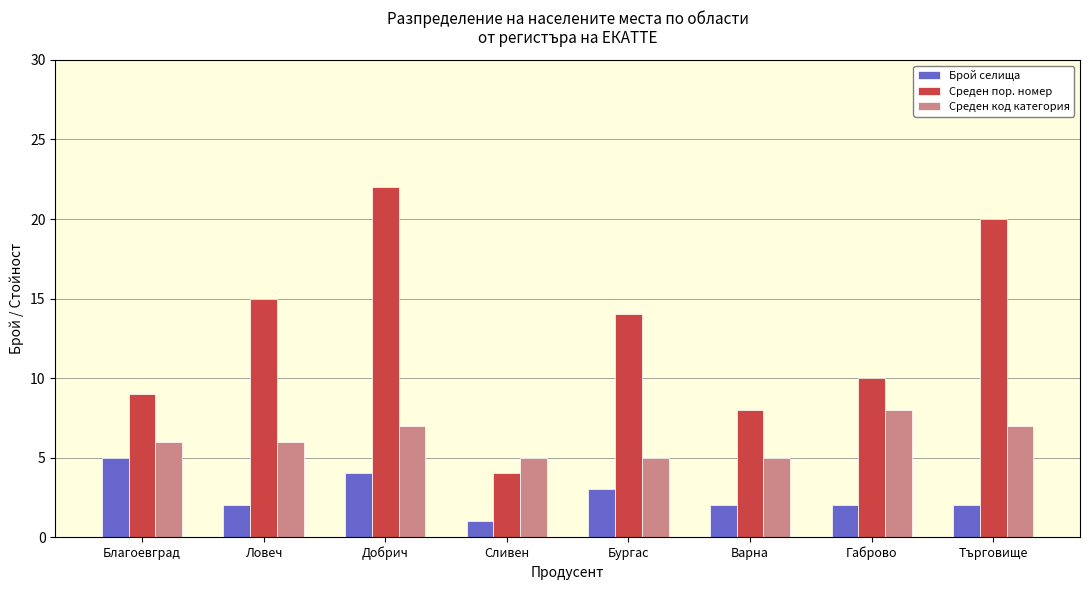

What is the sum of all Среден код категория values?

49